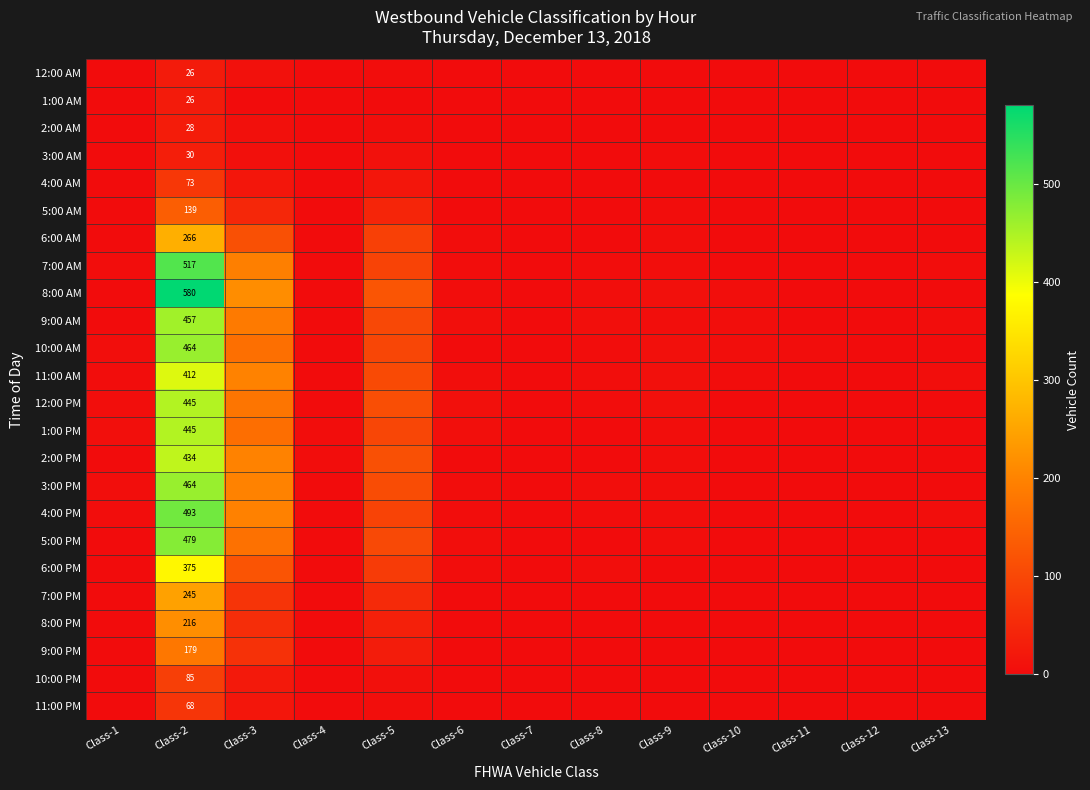

The value of 11:00 PM at Class-9 is 1. True or false?

True